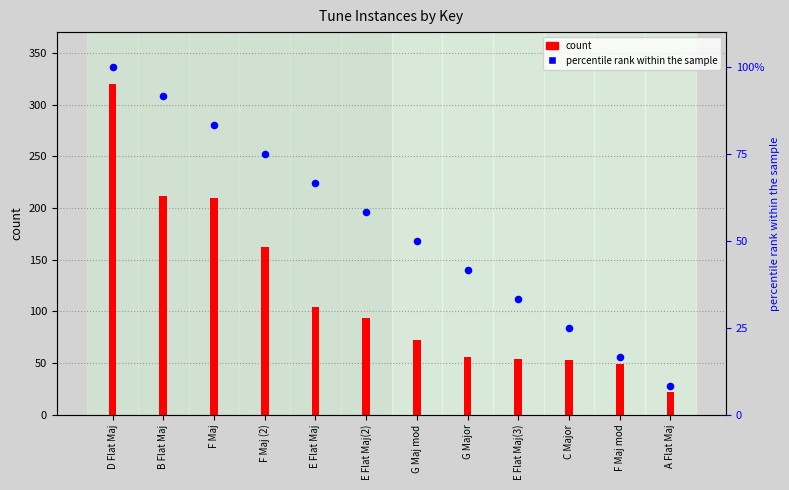

Which series contains the highest Y value?

count